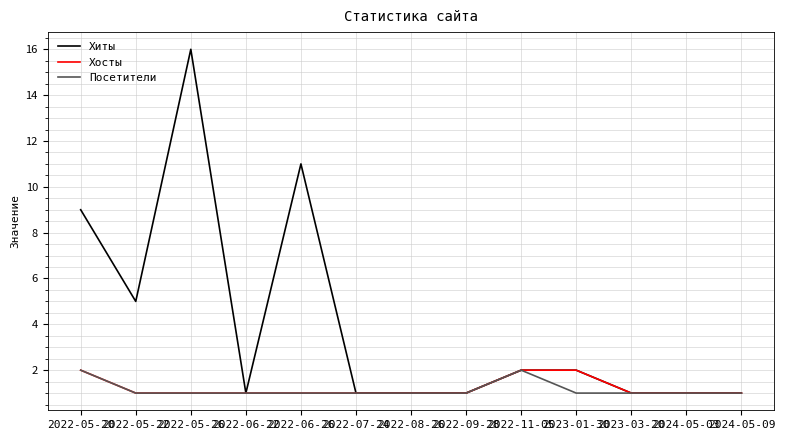

What are all the series names shown in the legend?

Хиты, Хосты, Посетители